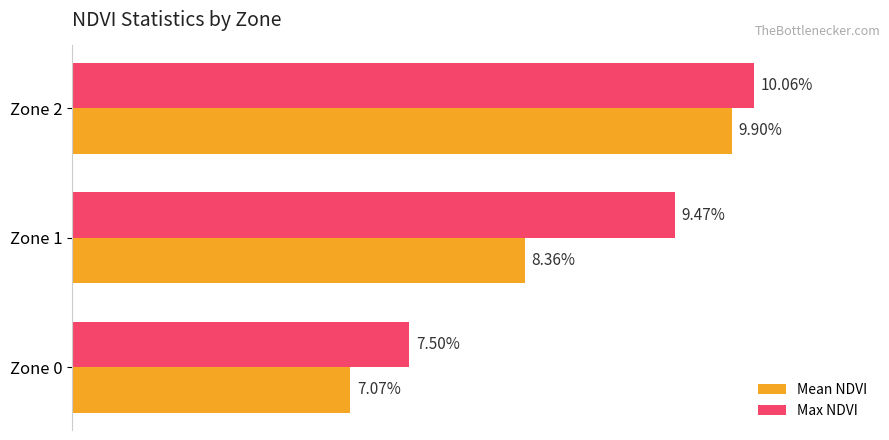

Reading left to right, extract all data points from this chart.

Mean NDVI: 0.1	0.1	0.1
Max NDVI: 0.1	0.1	0.1